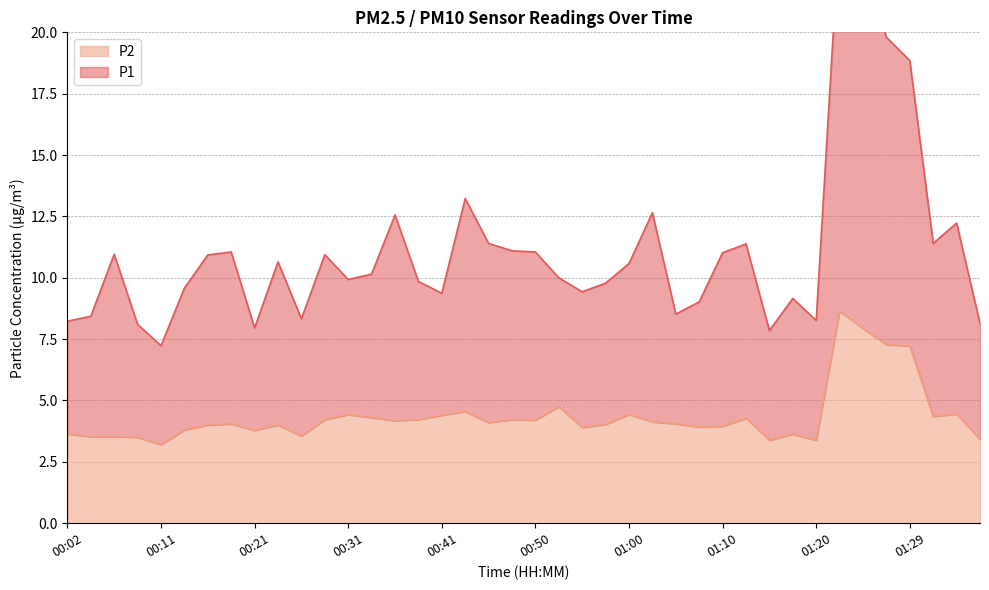

What is the highest value of the P2 series?

8.7